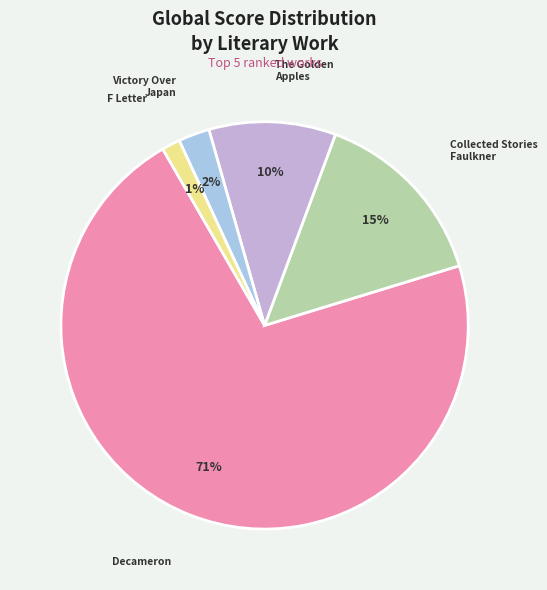

To the nearest percent, what is the average slice percentage?

20%